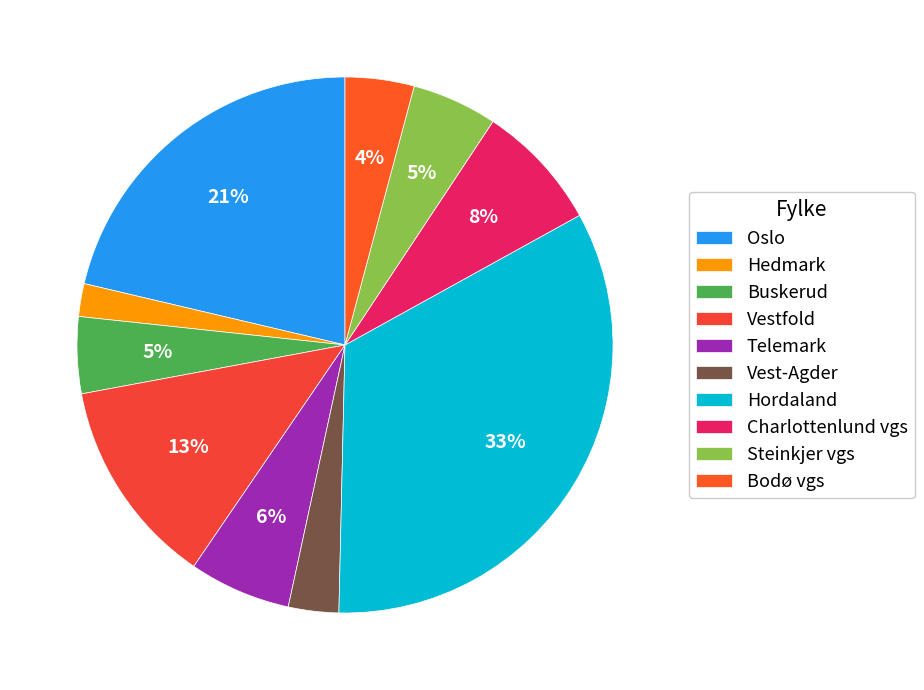

To the nearest percent, what portion does Vest-Agder represent?

3%